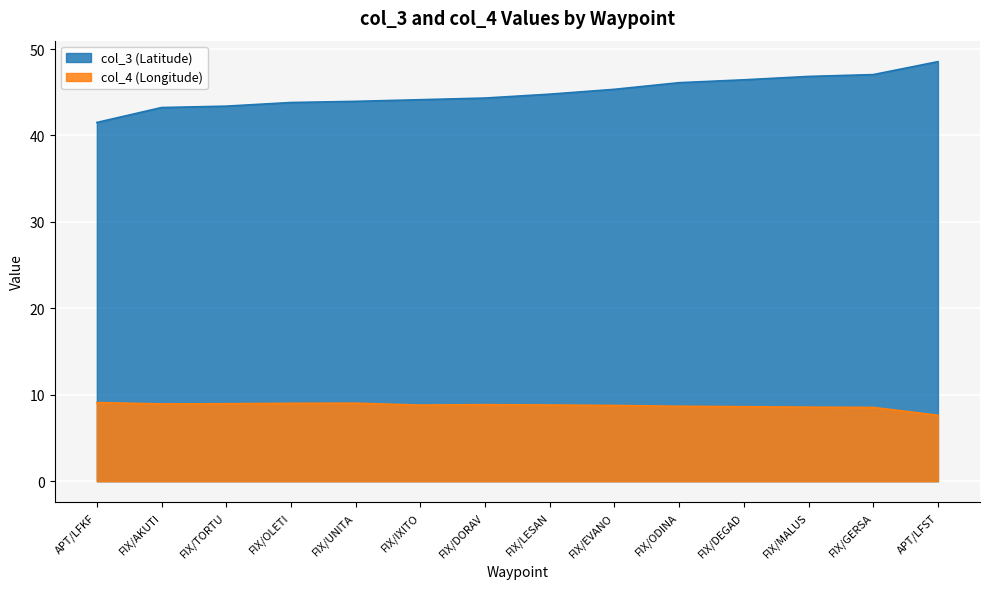

How many lines are shown in the chart?

2